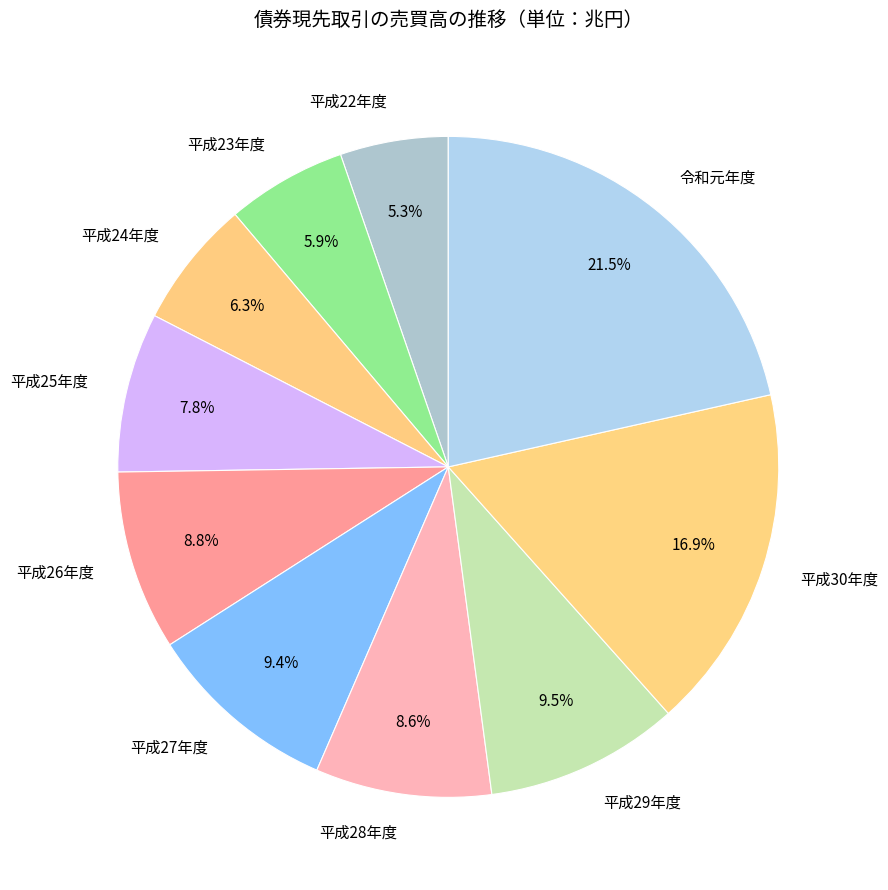

How many segments does this pie chart have?

10